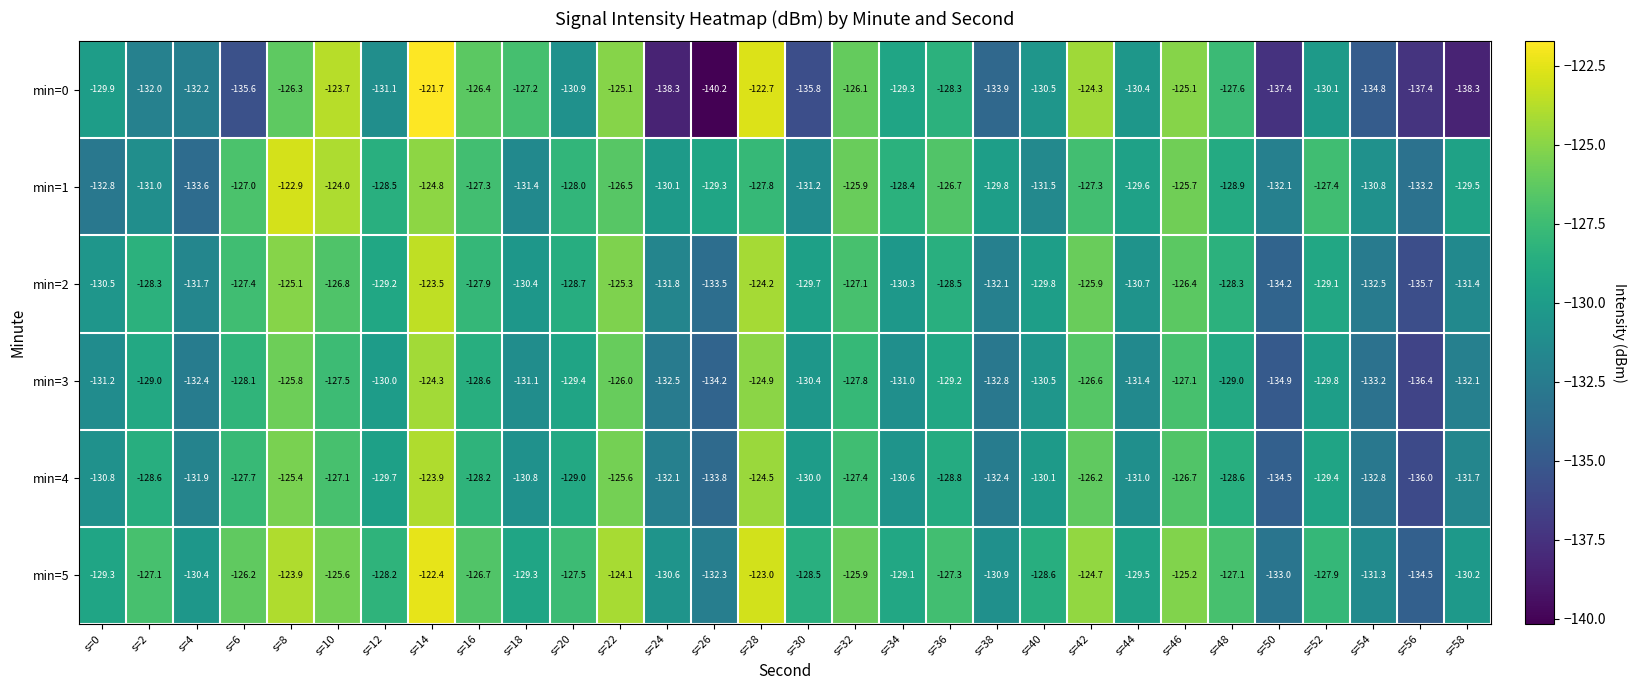

How many distinct data groups are displayed?

6